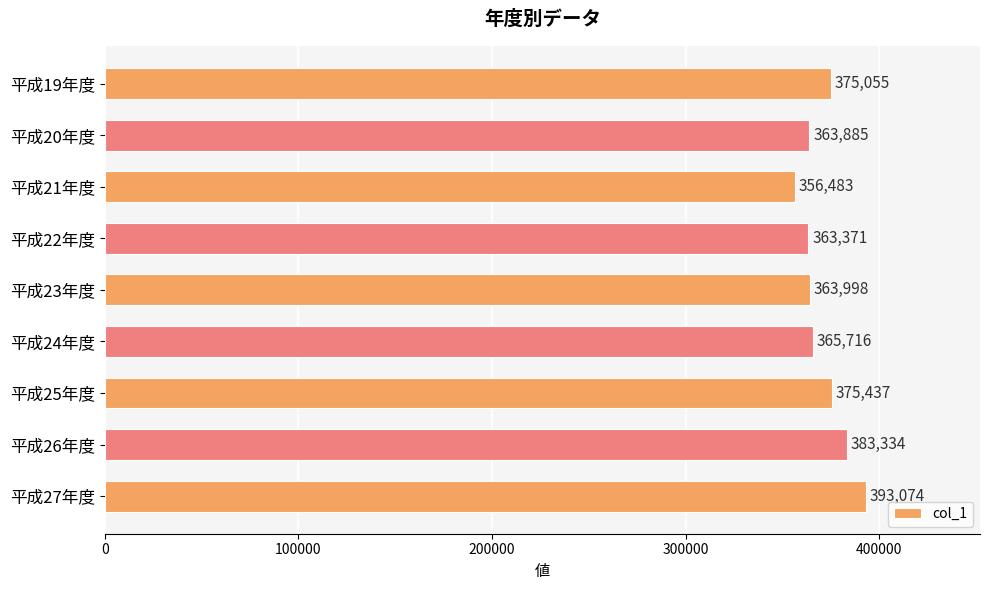

What is the maximum value shown in the chart?

393074